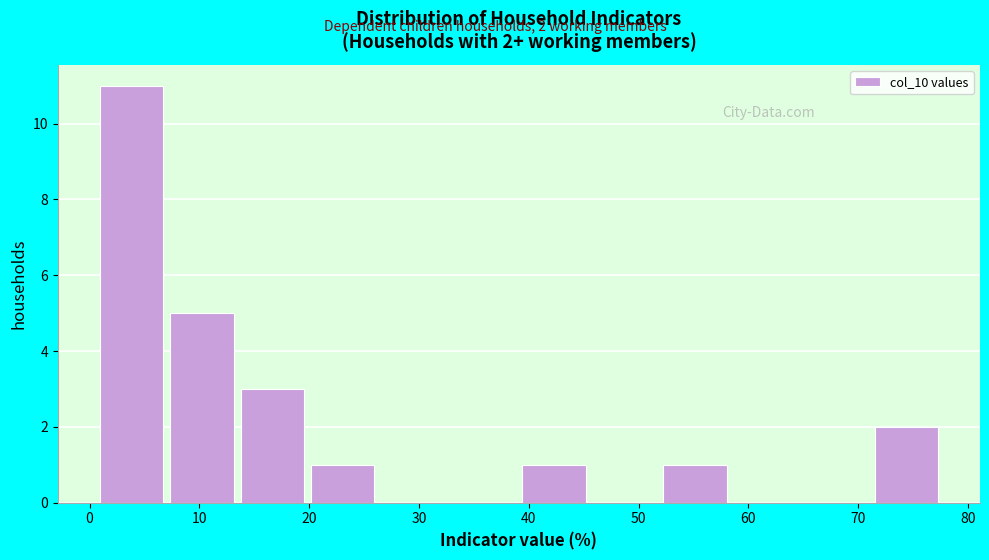

Over which range of the x-axis is the bar tallest?

1 to 7